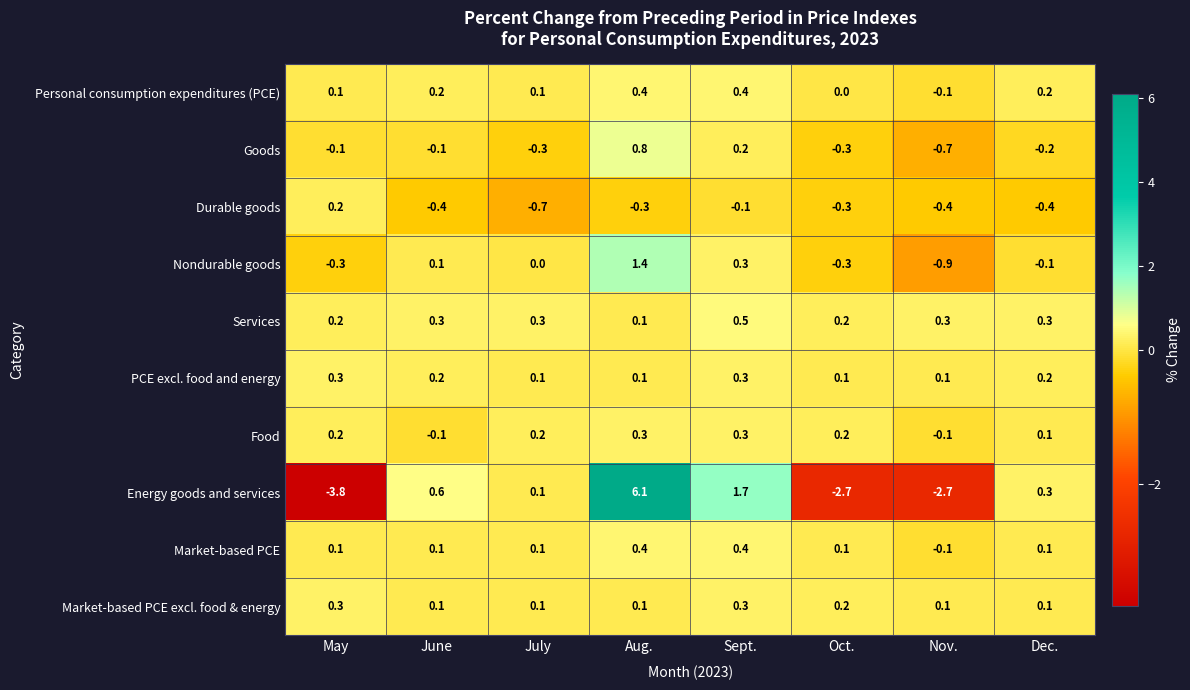

How many distinct data groups are displayed?

10